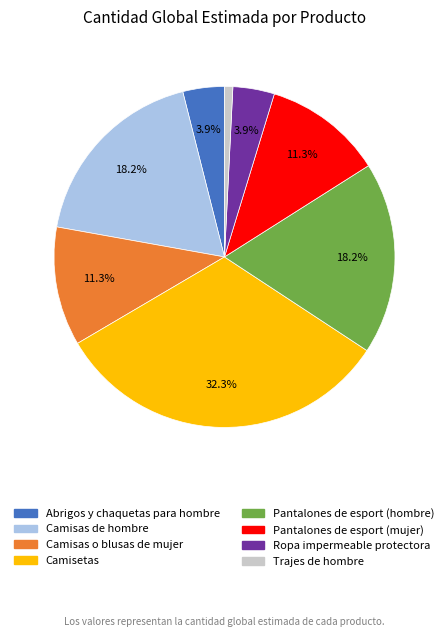

What is the ratio of the value at Pantalones de esport (mujer) to the value at Trajes de hombre?

14.3